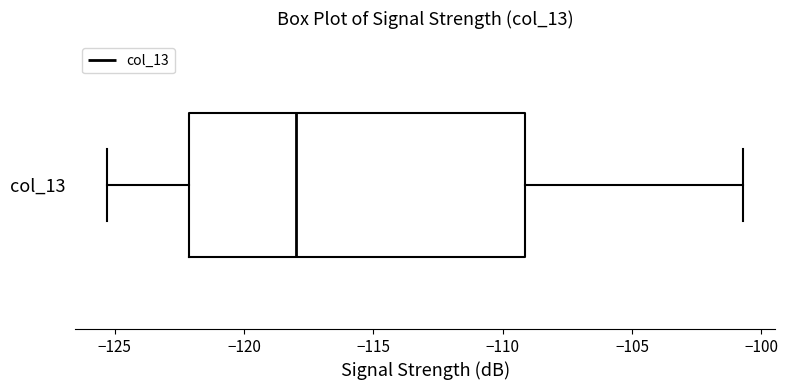

Transcribe this box plot: give where the median line is, the range the box spans, and where the two whiskers end, as read against the x-axis. The values are not printed on the chart, so give them approximately, as read against the axis.

median -118.0, box -122.0 to -109.0, whiskers -125.5 to -100.5